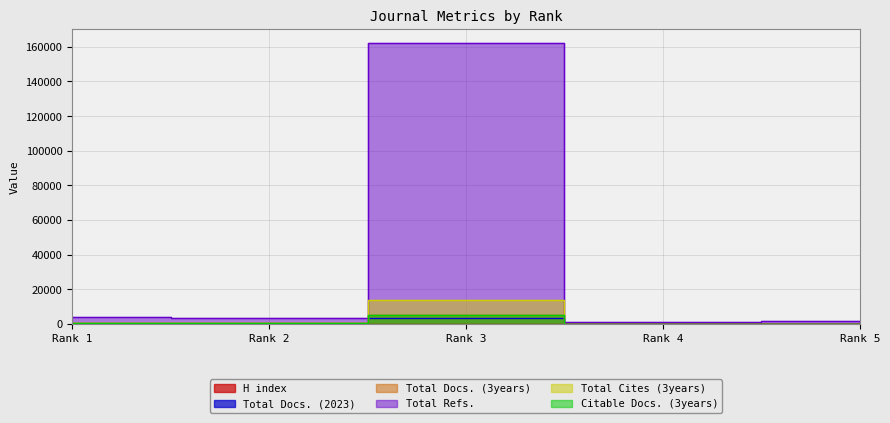

Read the Citable Docs. (3years) value at Rank 4, to the nearest 50.

50